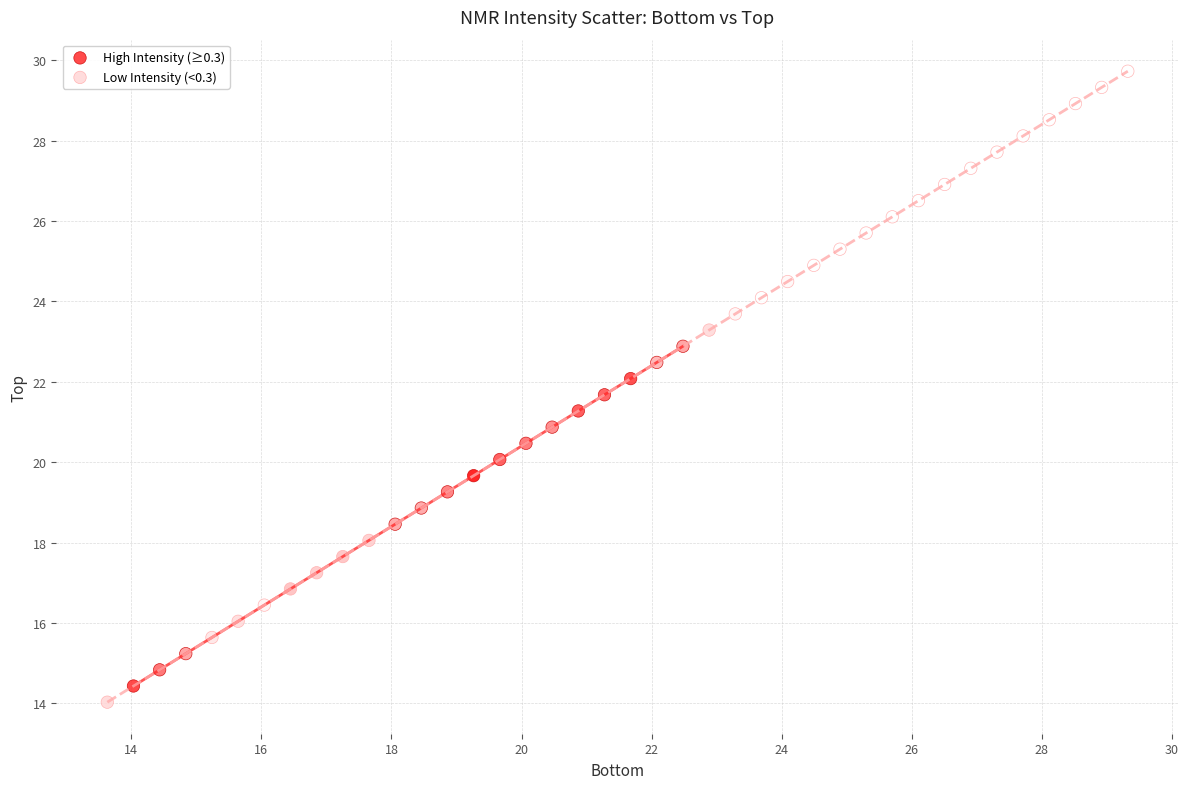

Which series has the largest Y range (max minus min)?

Low Intensity (<0.3)